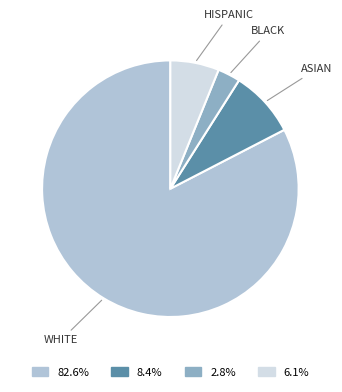

Is there a majority slice in this chart?

Yes